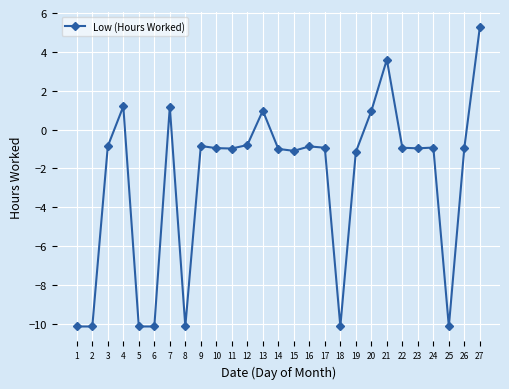

What is the sum of all values?

-70.9